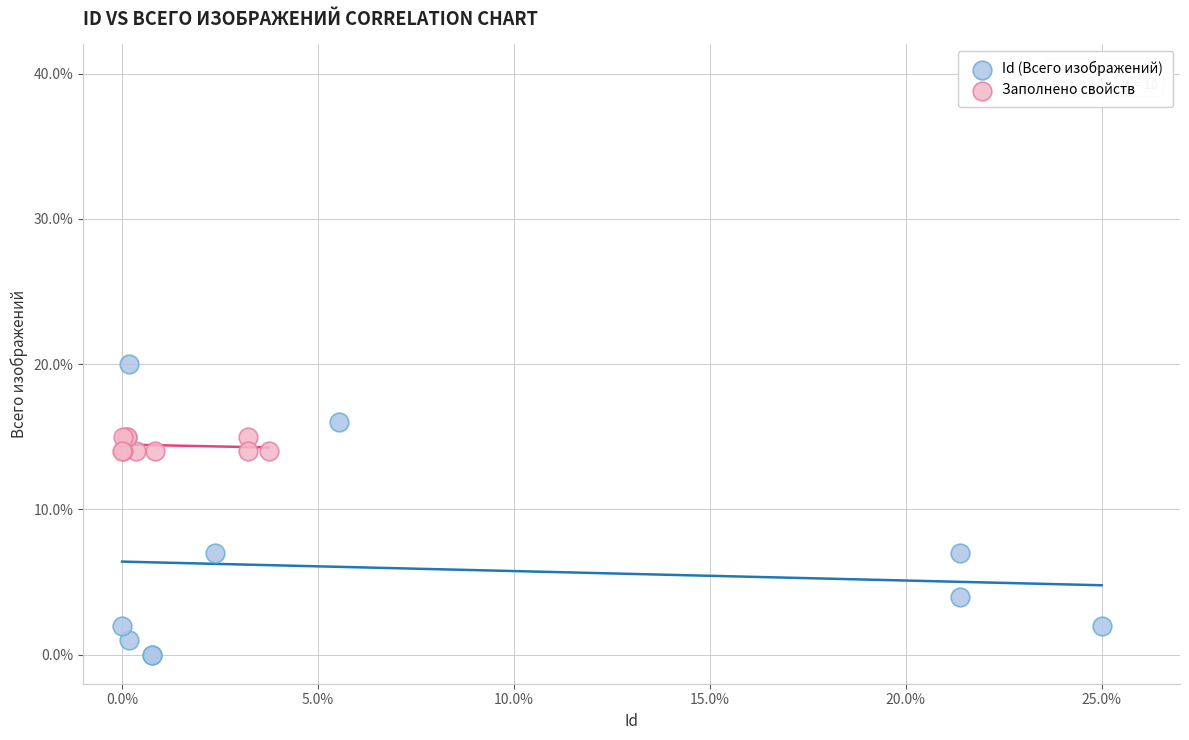

Which series contains the highest Y value?

Id (Всего изображений)